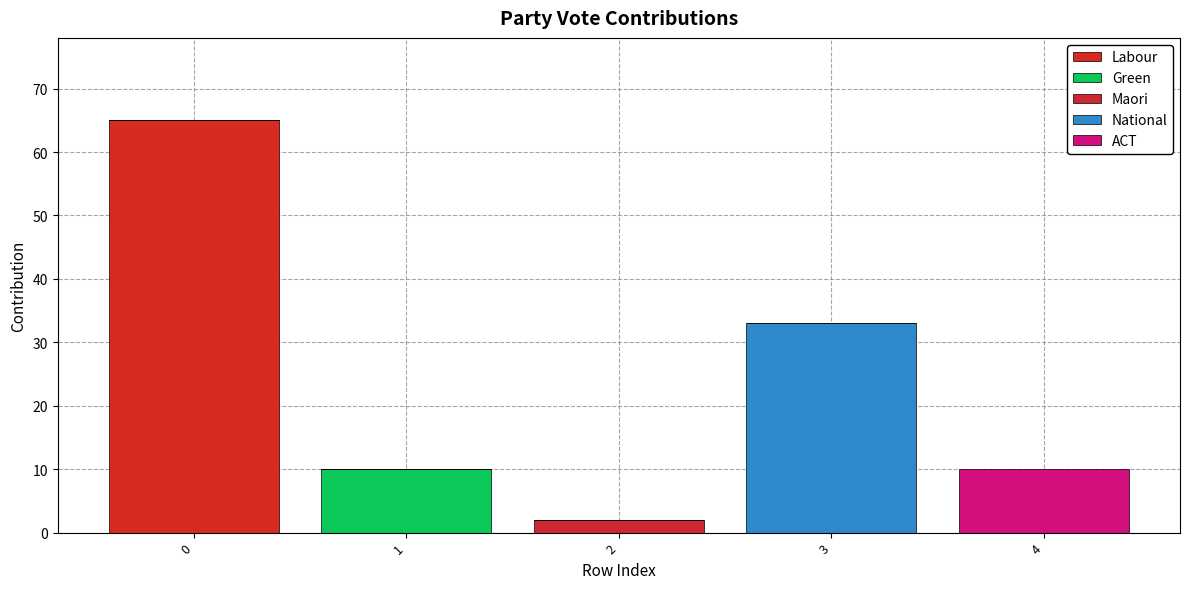

How many distinct data groups are displayed?

5